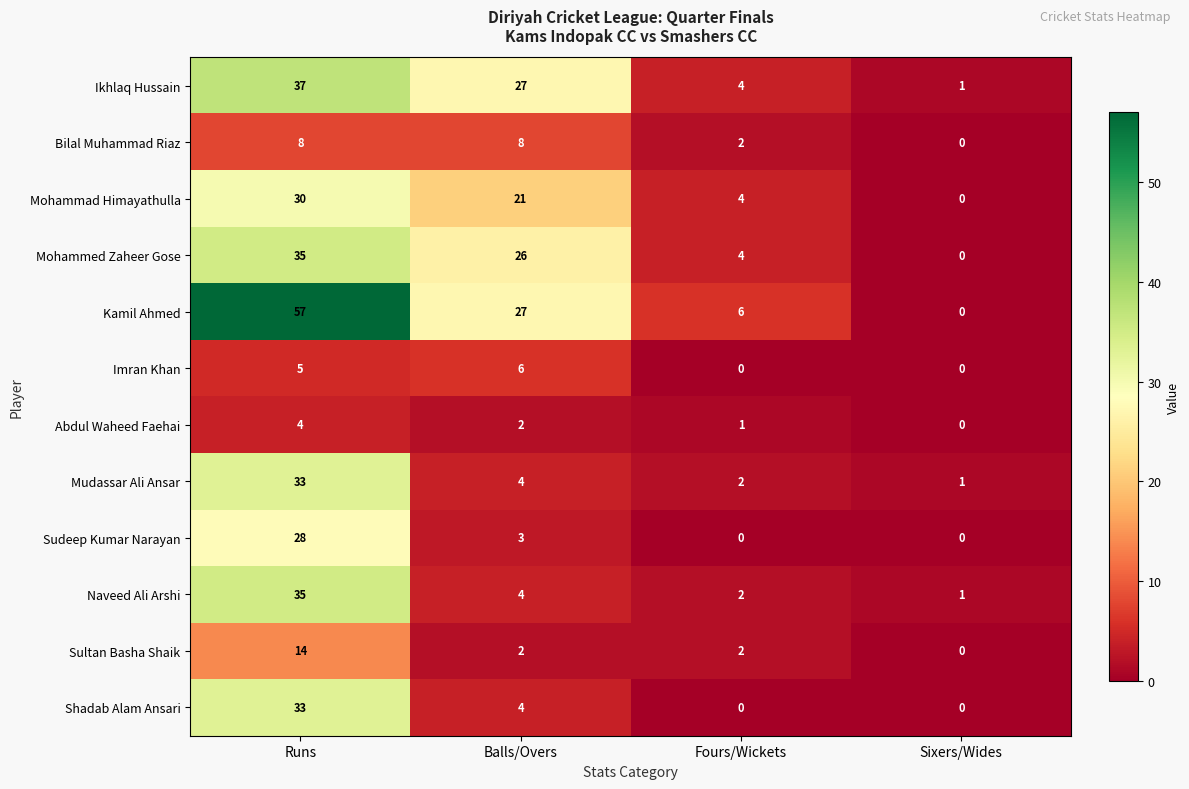

How many series are shown in this chart?

12